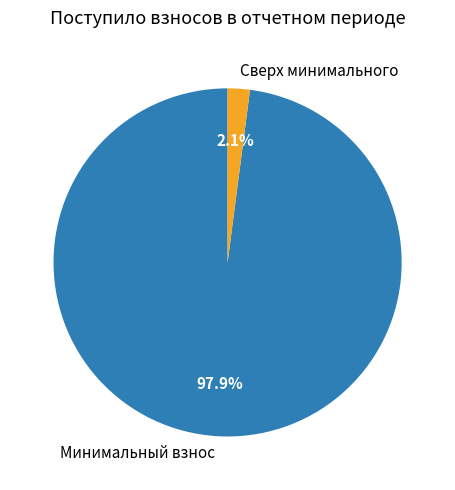

Between Сверх минимального and Минимальный взнос, which is larger?

Минимальный взнос